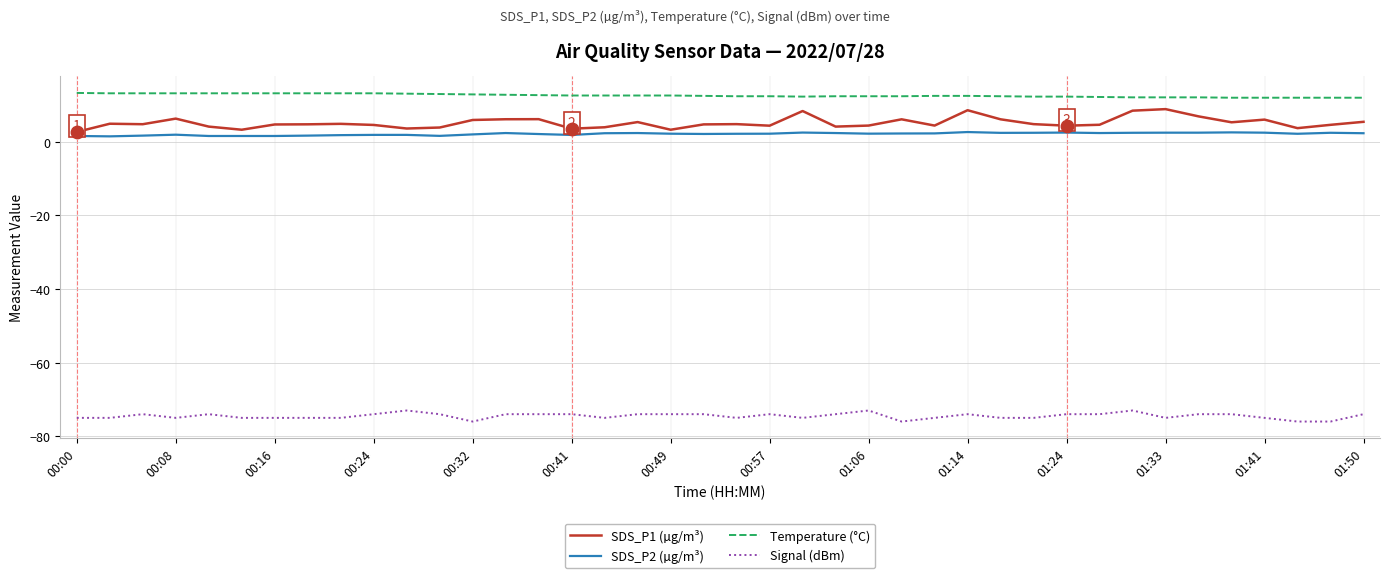

Which series has the largest total across all categories?

Temperature (°C)